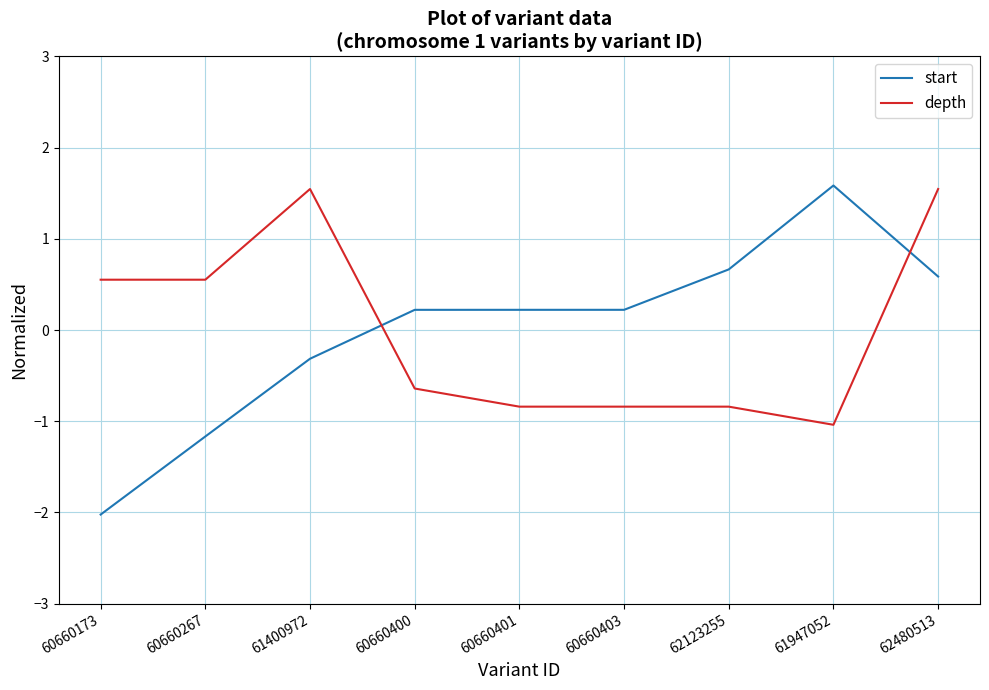

The depth series shows -0.6 at 60660401. True or false?

False